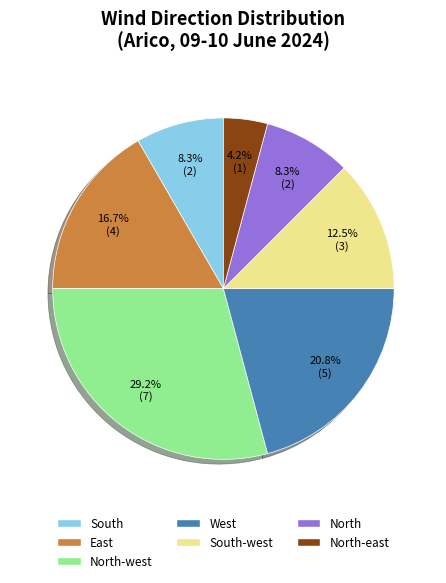

How many slices are in this pie chart?

7